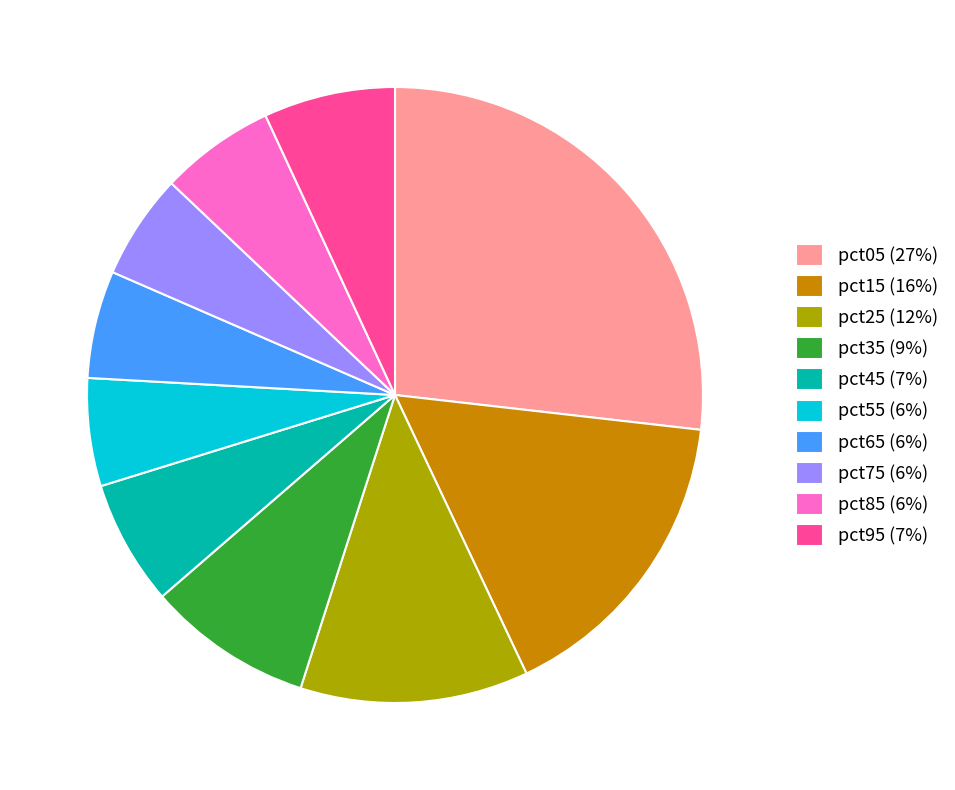

True or false: pct65 (6%) accounts for 14% of the total.

False